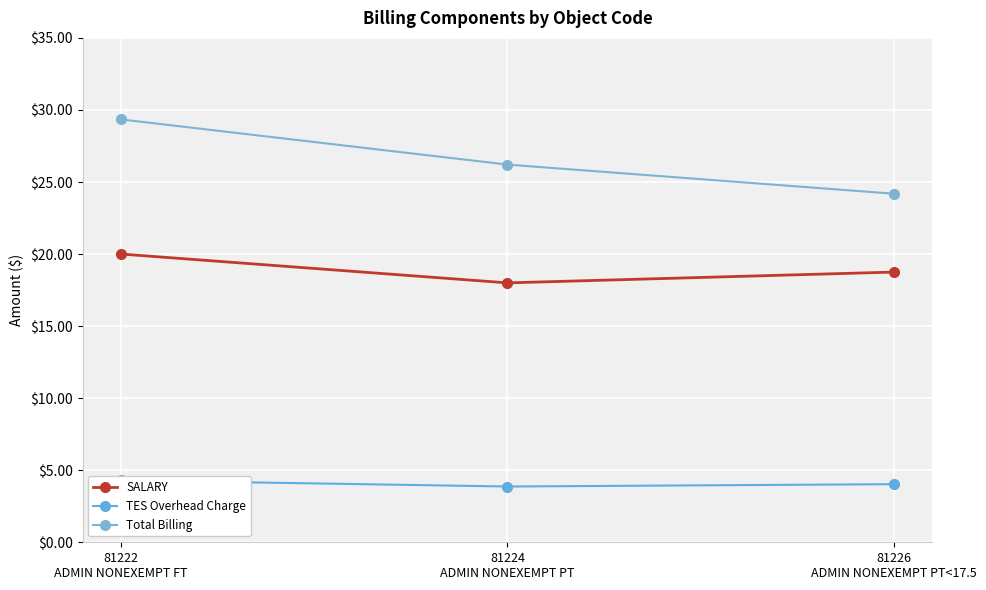

Where does the TES Overhead Charge series first go above 4?

81222
ADMIN NONEXEMPT FT